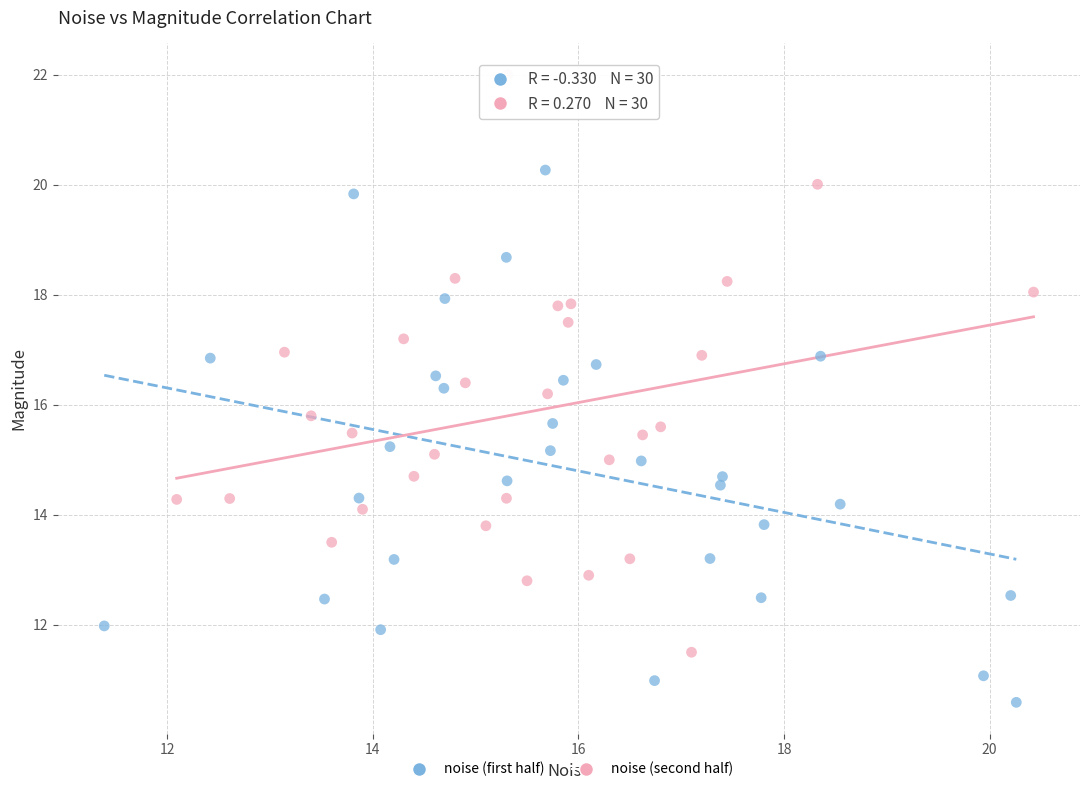

Which series reaches the maximum Y coordinate?

noise (second half)